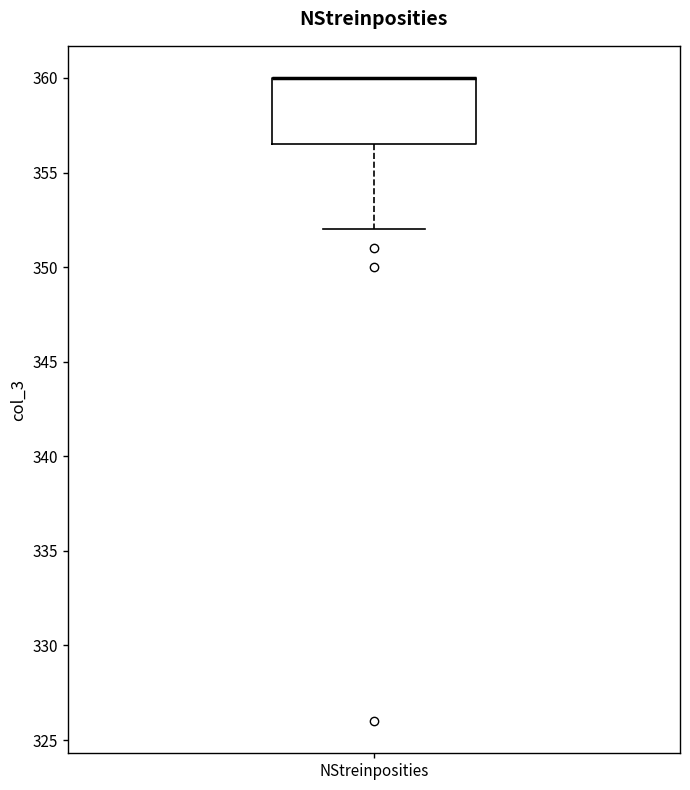

Where is the lower edge of the box for NStreinposities on the y-axis? The values are not printed on the chart, so give them approximately, as read against the axis.

356.5